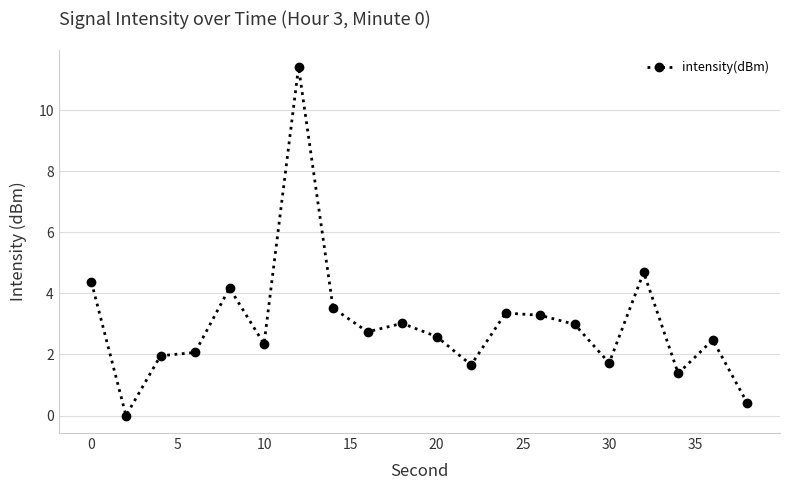

What is the greatest value displayed?

11.4